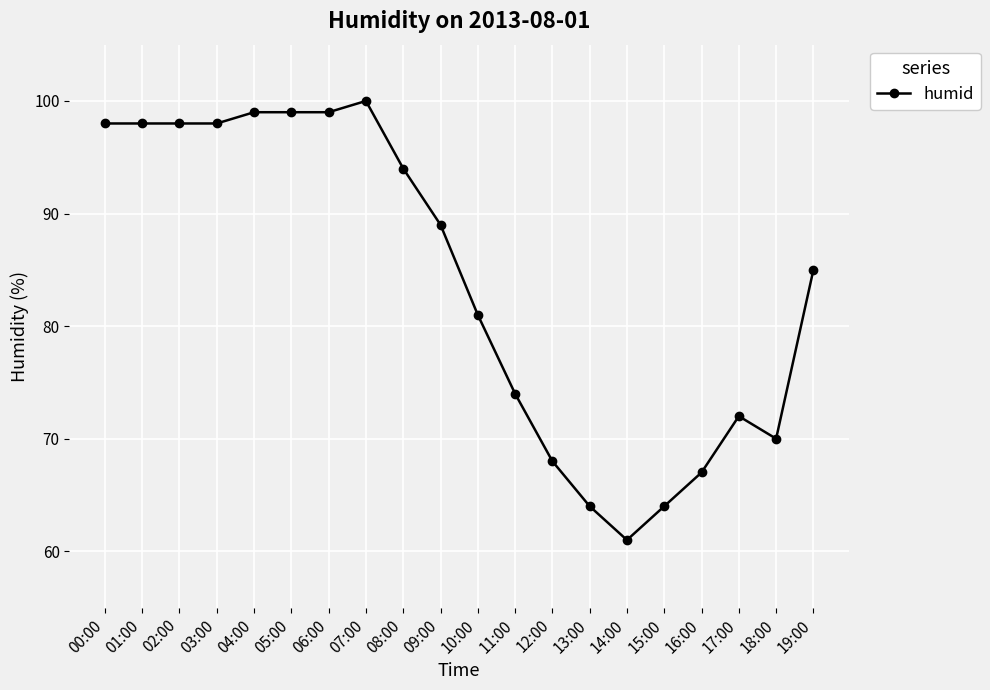

What is the label of the 10th point from the right?

10:00